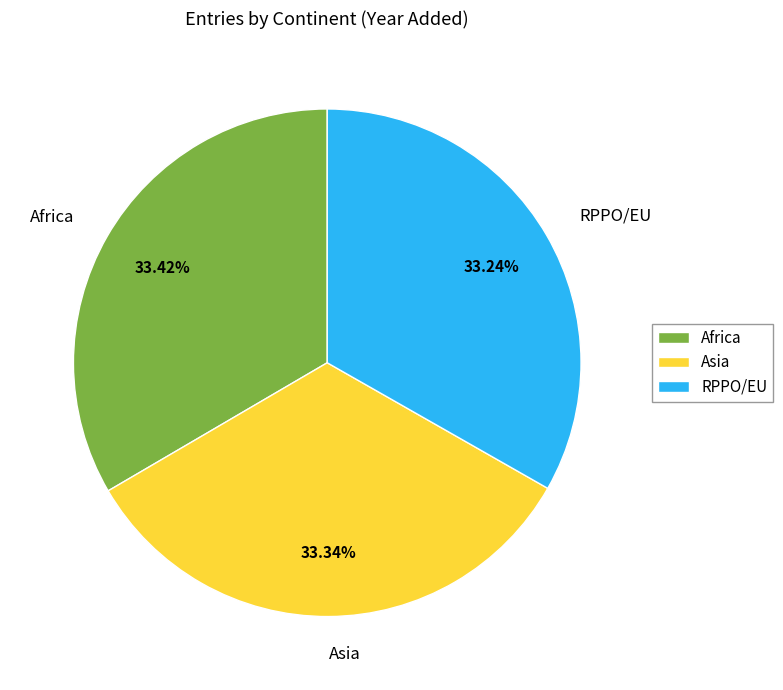

What is the ratio of the value at Africa to the value at RPPO/EU?

1.0